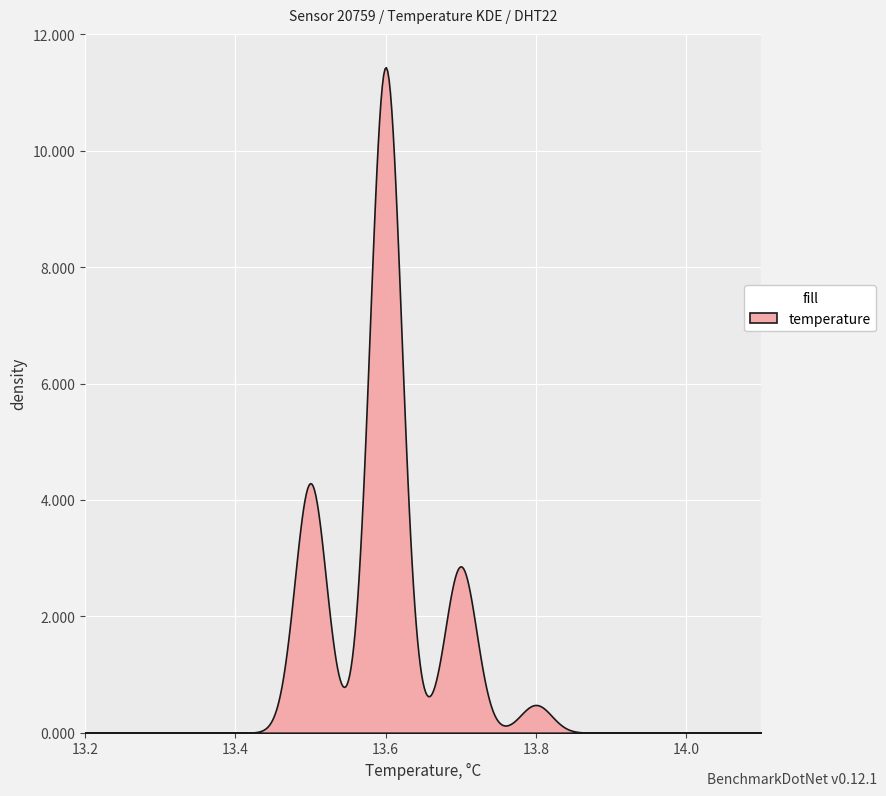

What is the difference between the maximum and minimum values?

11.4